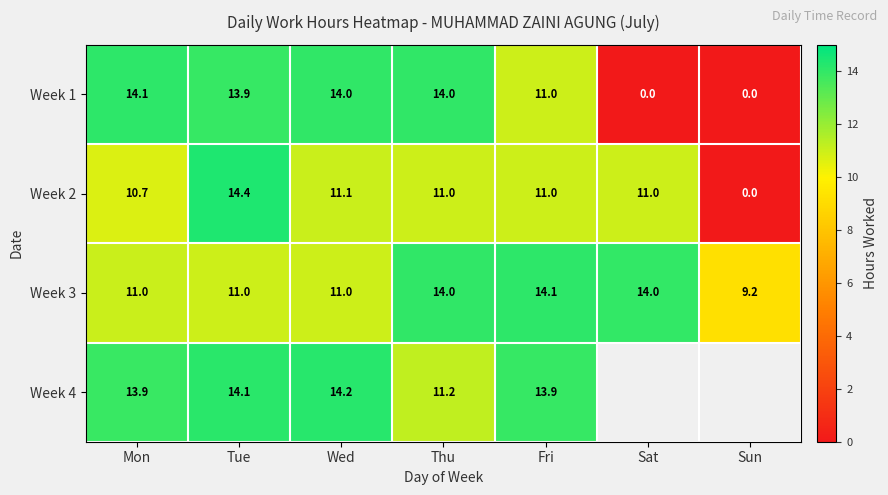

What is the difference between the second highest and minimum values in the Week 2 series?

11.1